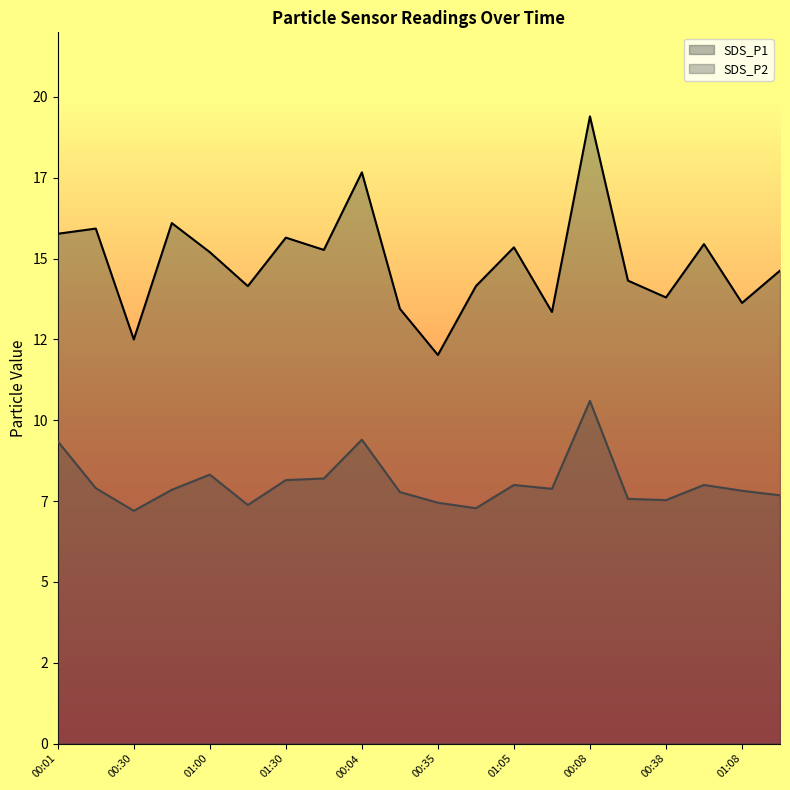

What are all the series names shown in the legend?

SDS_P1, SDS_P2